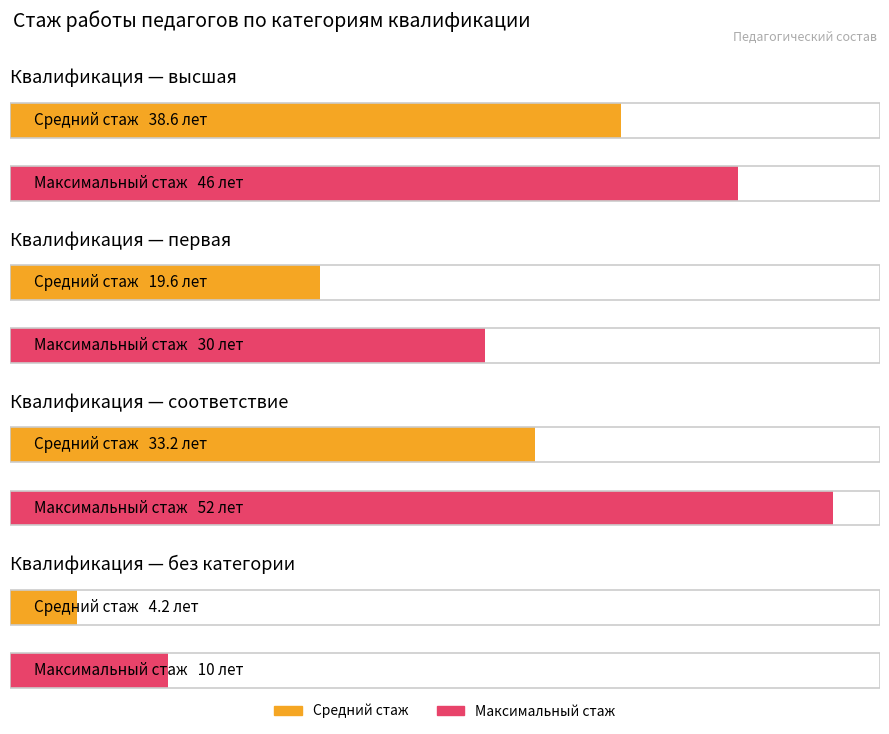

List the labels in order of value, smallest first.

без категории, первая, высшая, соответствие